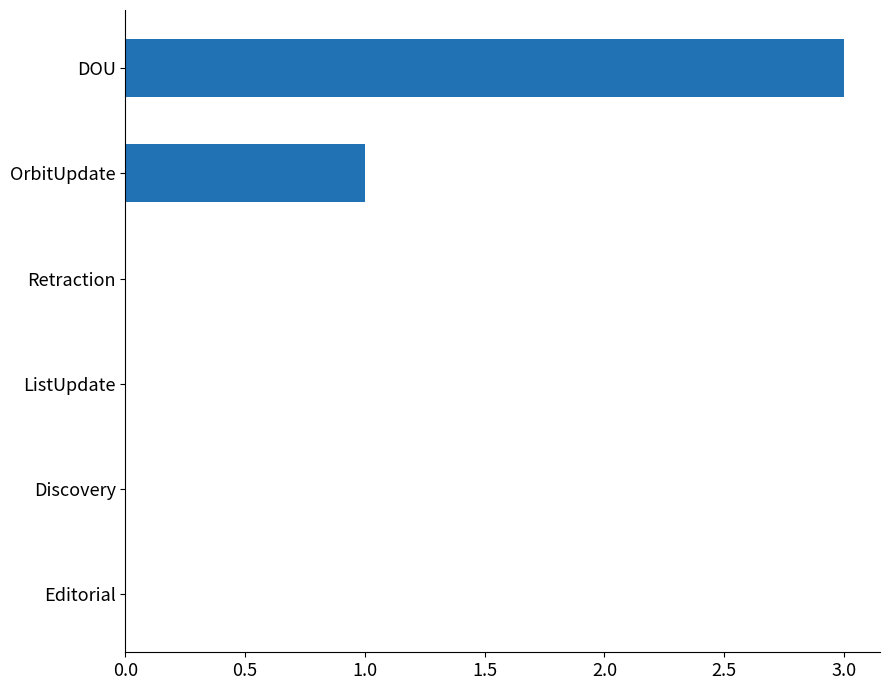

Is it true that the value at Discovery is 0?

True